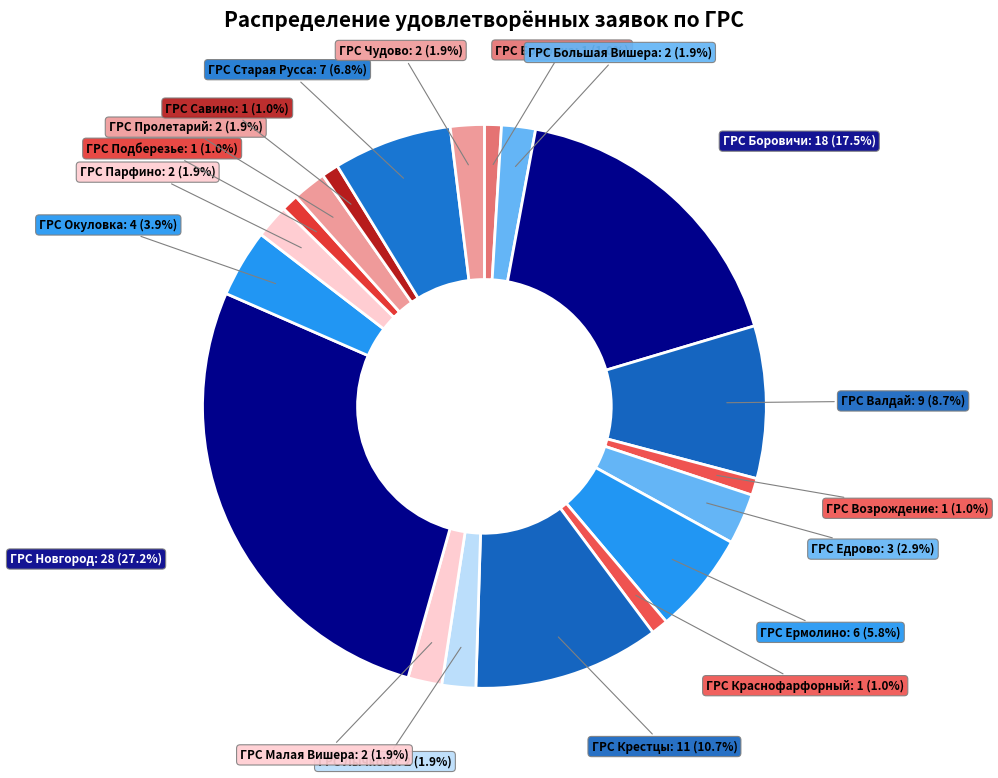

How many slices are in this pie chart?

19